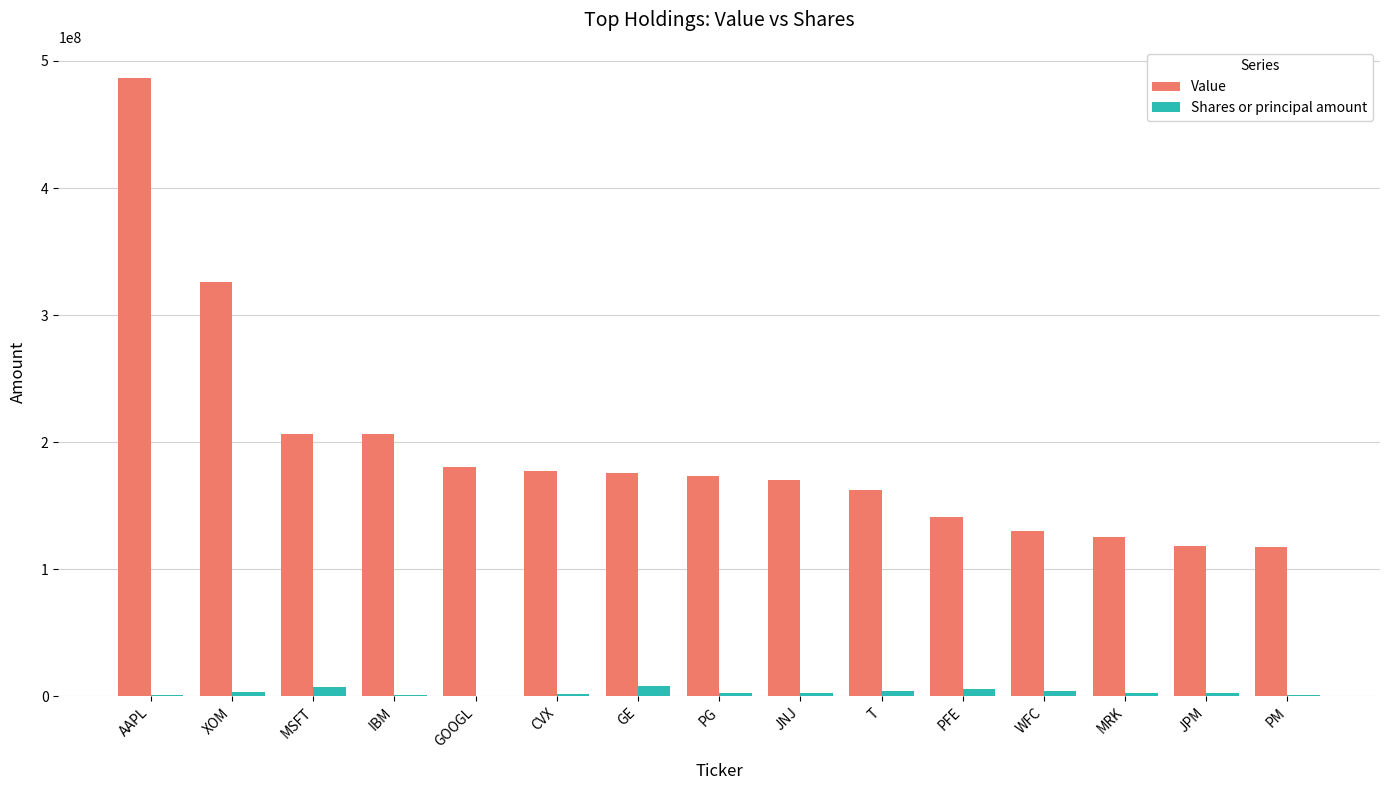

What are all the series names shown in the legend?

Value, Shares or principal amount